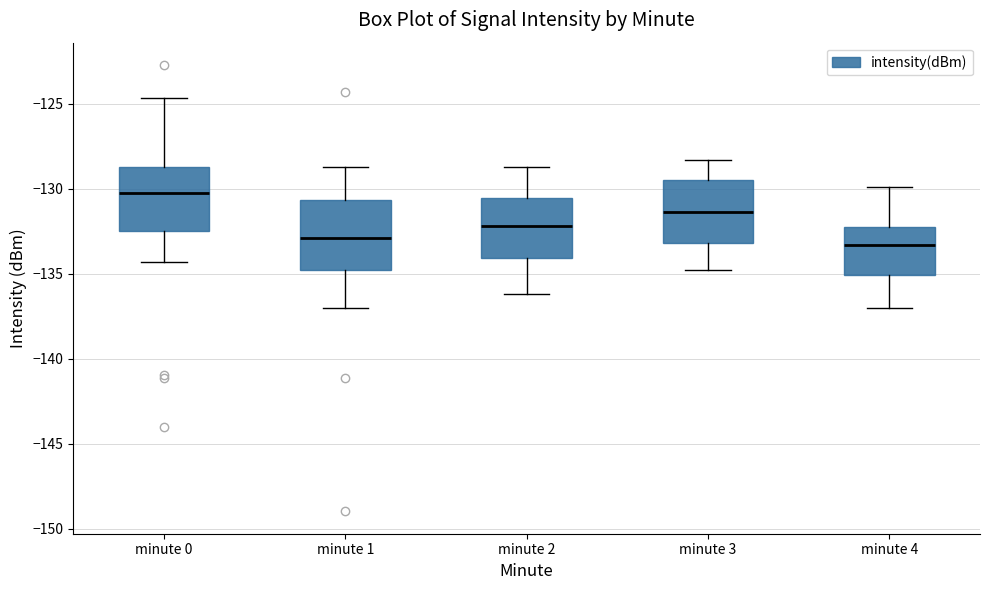

Where does the upper whisker of the box for minute 2 end on the y-axis? The values are not printed on the chart, so give them approximately, as read against the axis.

-128.5